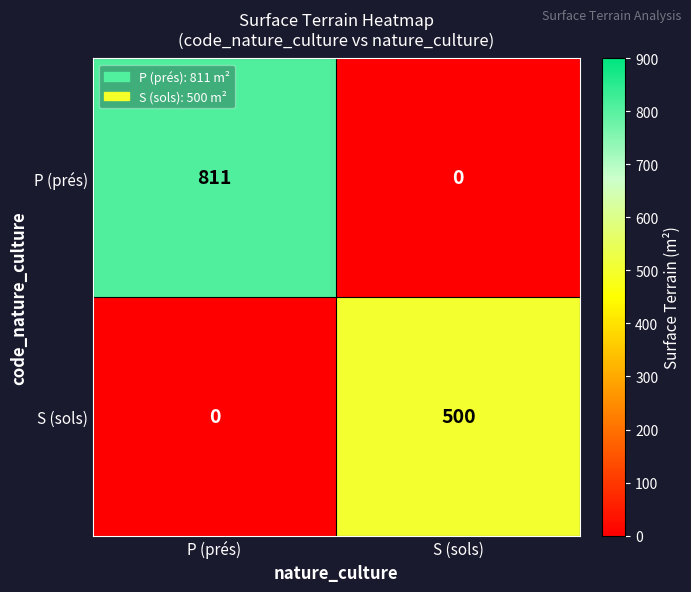

Which series changed the most between P (prés) and S (sols)?

P (prés)